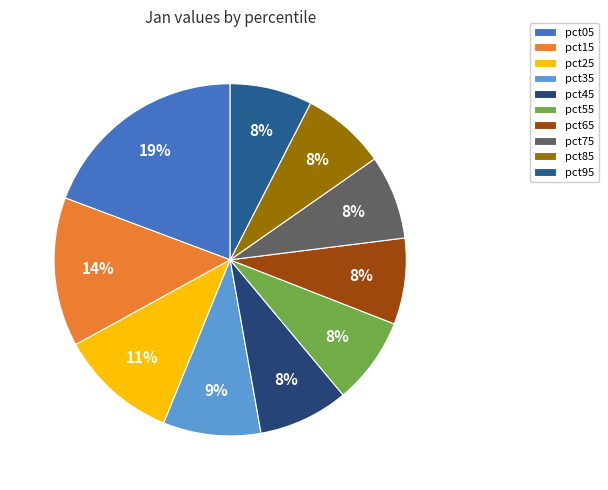

To the nearest percent, what is the difference between the largest and smallest slice percentages?

12%